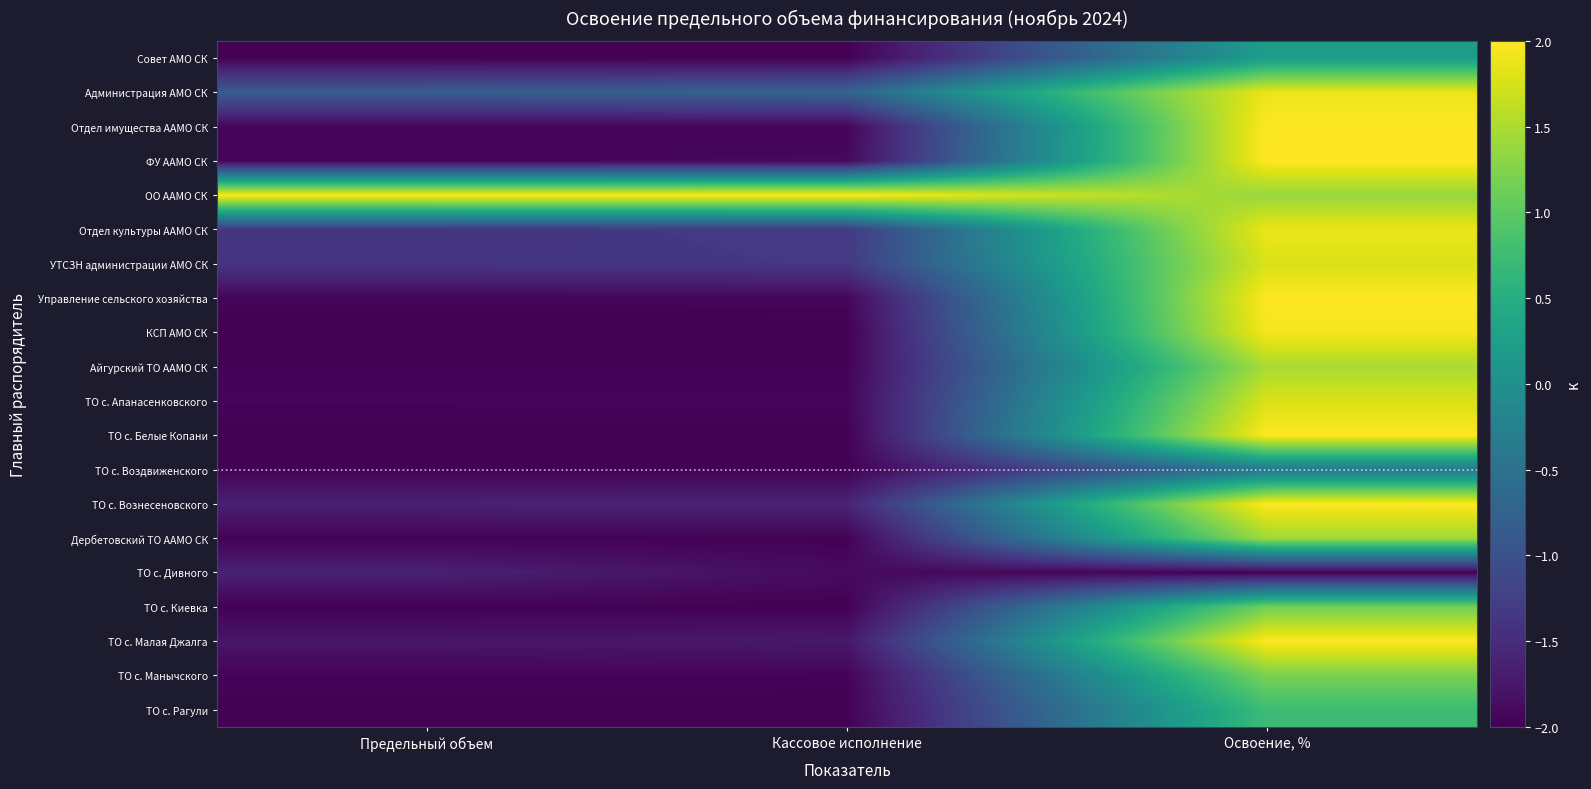

Reading left to right, what are all the values shown in this chart?

Совет АМО СК: Предельный объем=-2.0	Кассовое исполнение=-2.0	Освоение, %=0.2
Администрация АМО СК: Предельный объем=-0.8	Кассовое исполнение=-0.7	Освоение, %=1.9
Отдел имущества ААМО СК: Предельный объем=-2.0	Кассовое исполнение=-1.9	Освоение, %=2.0
ФУ ААМО СК: Предельный объем=-1.9	Кассовое исполнение=-1.9	Освоение, %=2.0
ОО ААМО СК: Предельный объем=2.0	Кассовое исполнение=2.0	Освоение, %=1.4
Отдел культуры ААМО СК: Предельный объем=-1.4	Кассовое исполнение=-1.3	Освоение, %=1.9
УТСЗН администрации АМО СК: Предельный объем=-1.4	Кассовое исполнение=-1.3	Освоение, %=1.8
Управление сельского хозяйства: Предельный объем=-1.9	Кассовое исполнение=-1.9	Освоение, %=2.0
КСП АМО СК: Предельный объем=-2.0	Кассовое исполнение=-2.0	Освоение, %=1.9
Айгурский ТО ААМО СК: Предельный объем=-2.0	Кассовое исполнение=-2.0	Освоение, %=1.5
ТО с. Апанасенковского: Предельный объем=-1.9	Кассовое исполнение=-1.9	Освоение, %=1.8
ТО с. Белые Копани: Предельный объем=-2.0	Кассовое исполнение=-2.0	Освоение, %=2.0
ТО с. Воздвиженского: Предельный объем=-2.0	Кассовое исполнение=-2.0	Освоение, %=-0.4
ТО с. Вознесеновского: Предельный объем=-1.6	Кассовое исполнение=-1.6	Освоение, %=2.0
Дербетовский ТО ААМО СК: Предельный объем=-2.0	Кассовое исполнение=-2.0	Освоение, %=1.4
ТО с. Дивного: Предельный объем=-1.6	Кассовое исполнение=-1.9	Освоение, %=-2.0
ТО с. Киевка: Предельный объем=-2.0	Кассовое исполнение=-2.0	Освоение, %=1.1
ТО с. Малая Джалга: Предельный объем=-1.8	Кассовое исполнение=-1.7	Освоение, %=2.0
ТО с. Манычского: Предельный объем=-2.0	Кассовое исполнение=-2.0	Освоение, %=1.2
ТО с. Рагули: Предельный объем=-2.0	Кассовое исполнение=-2.0	Освоение, %=0.7